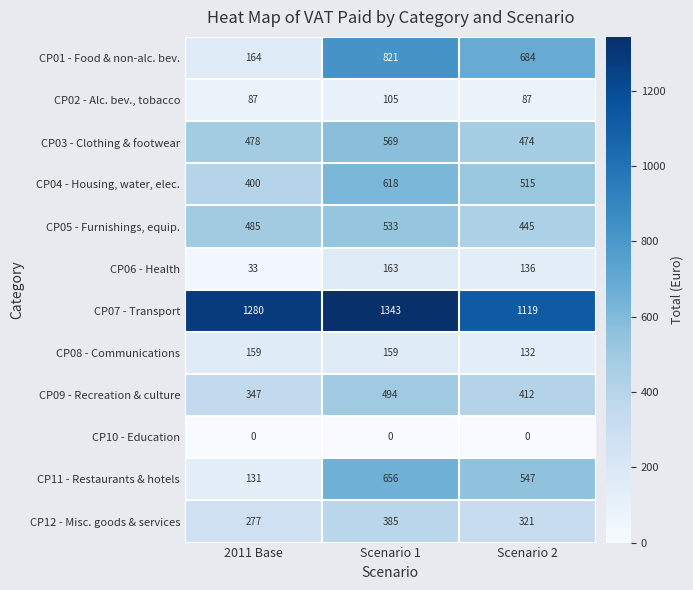

What is the sum of all CP09 - Recreation & culture values?

1253